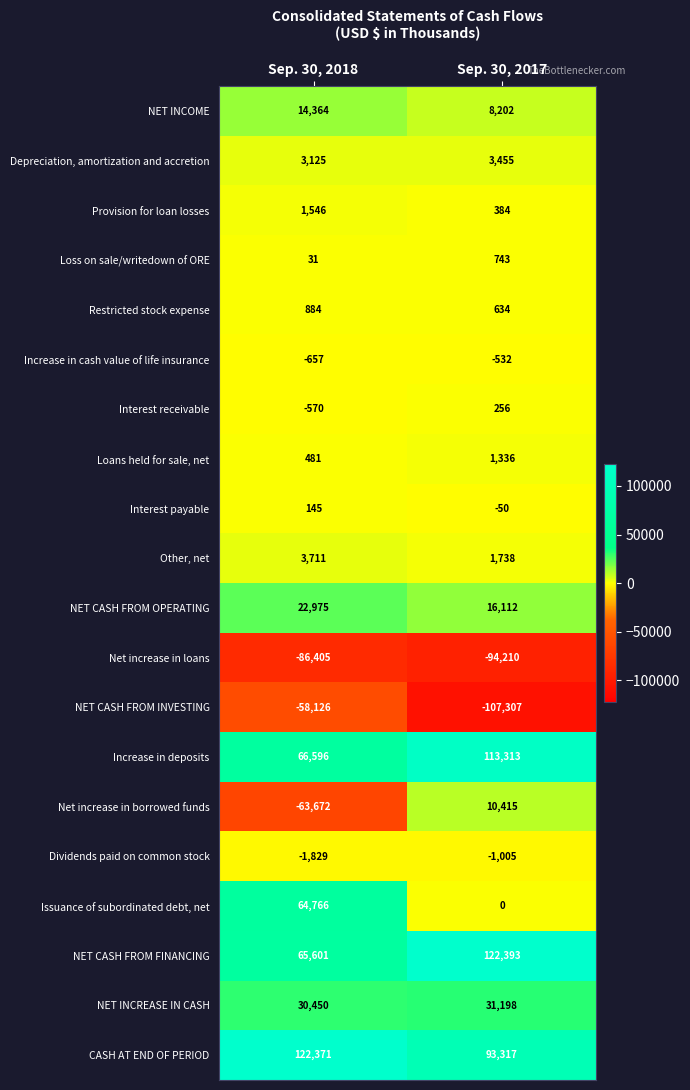

Which series changed the most between Sep. 30, 2018 and Sep. 30, 2017?

Net increase in borrowed funds